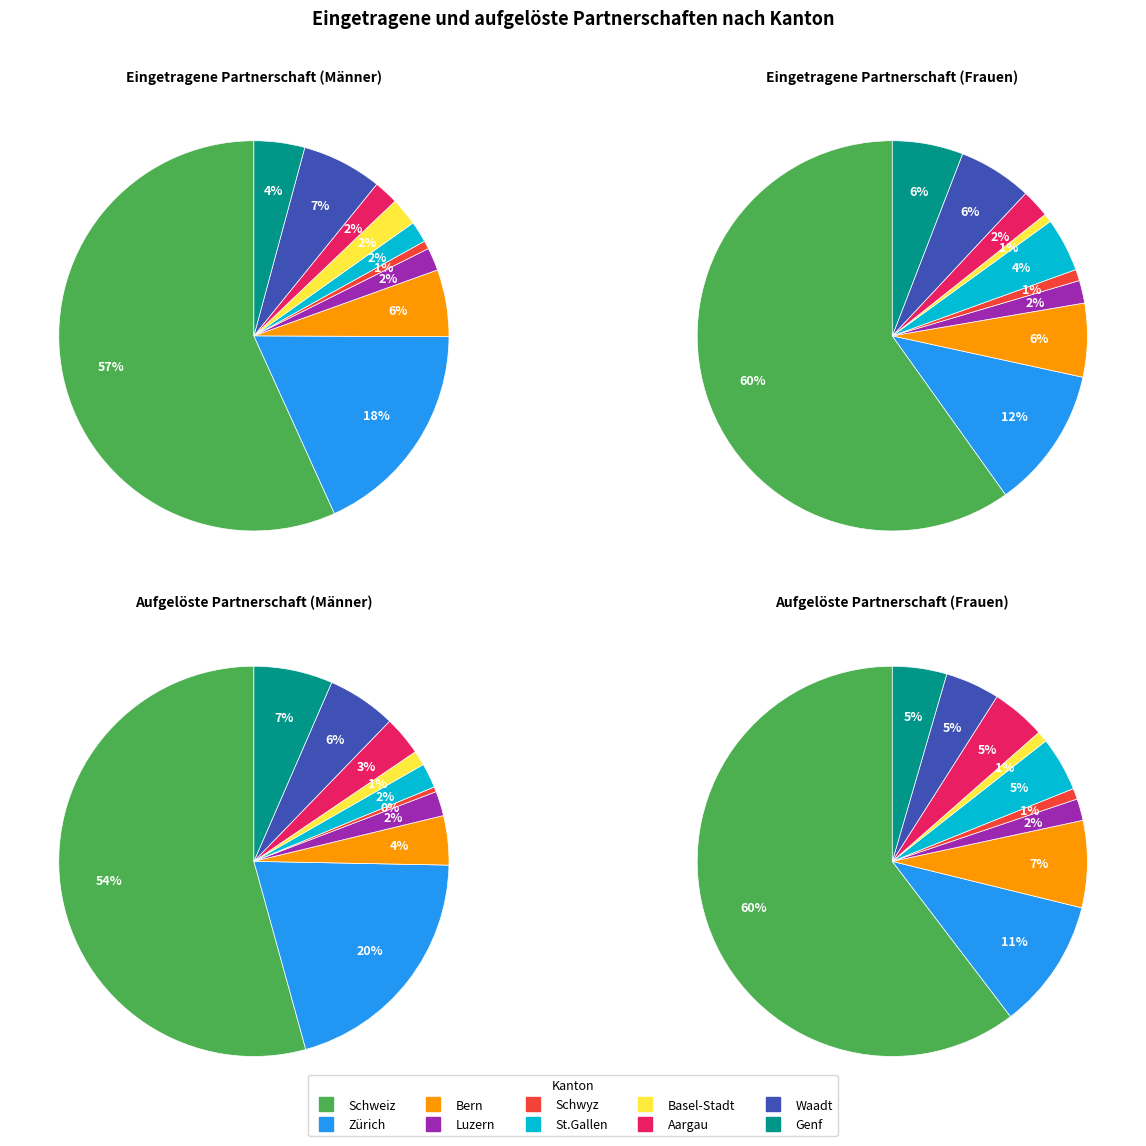

Which category accounts for the majority?

Schweiz